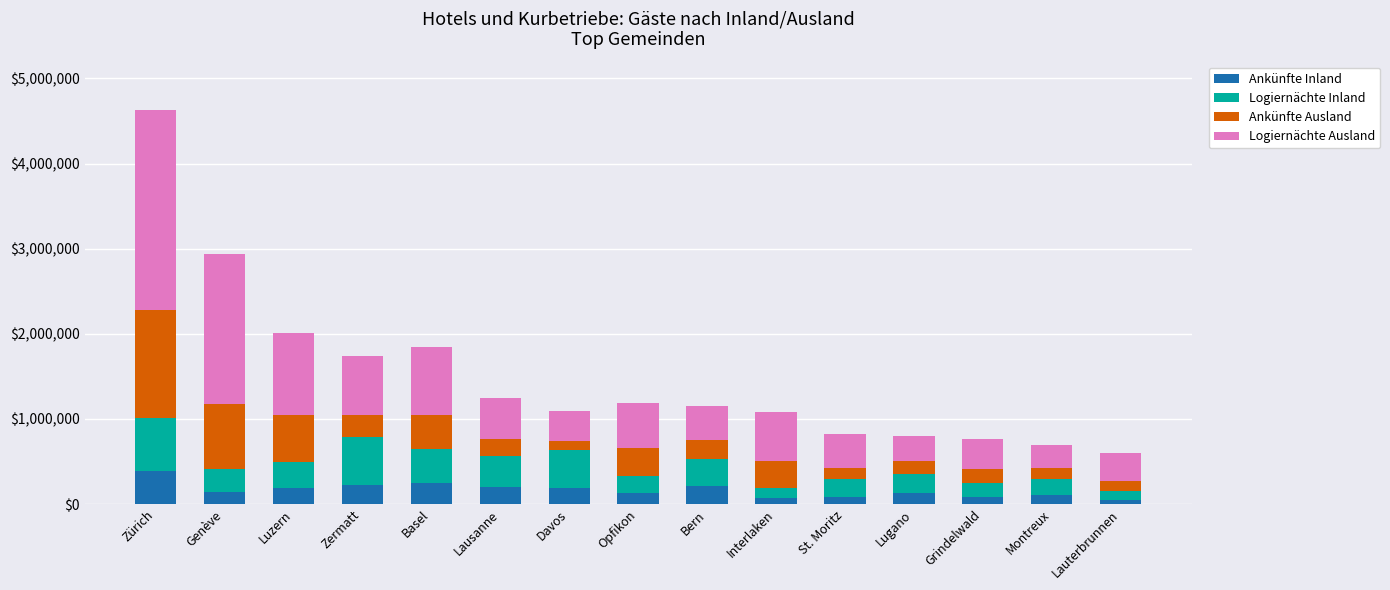

What is the highest value of the Ankünfte Inland series?

394452